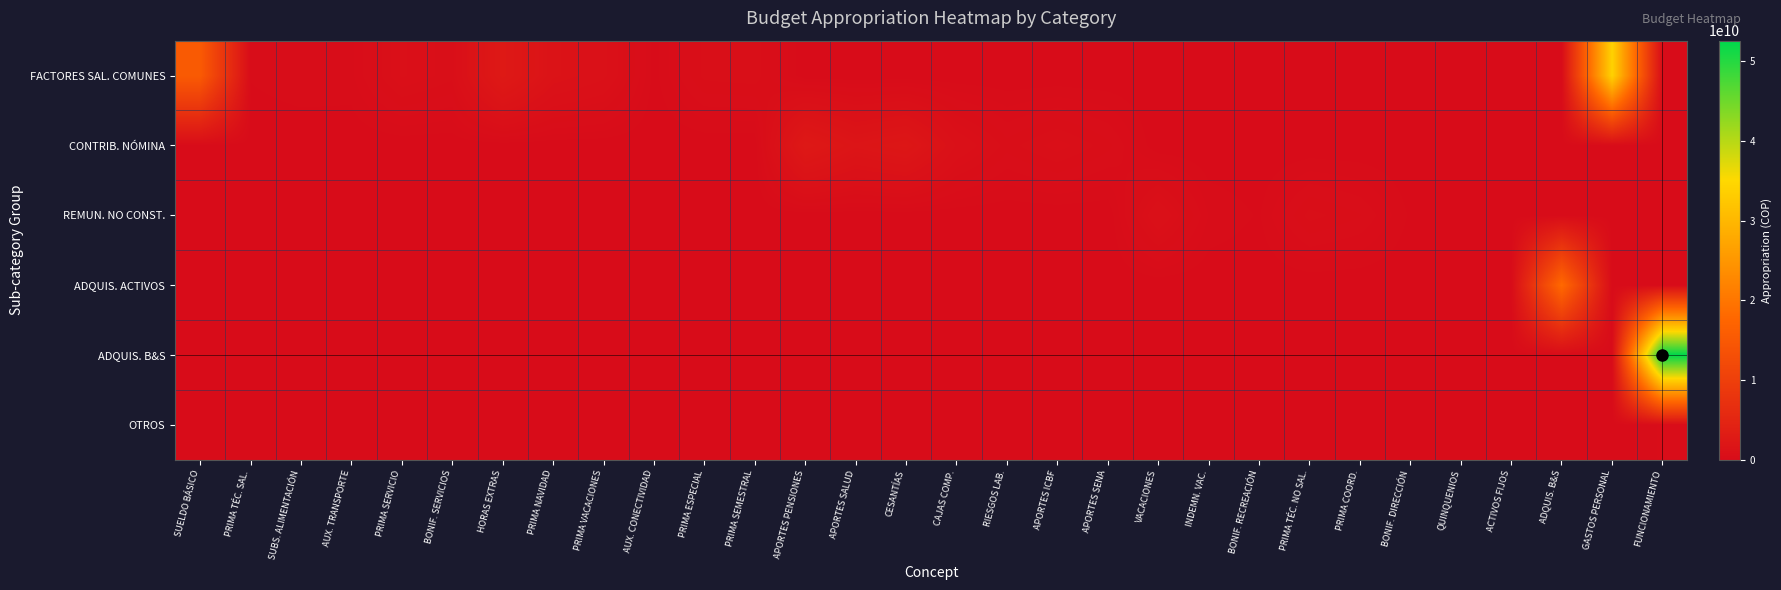

Reading left to right, transcribe all the data shown in this chart.

FACTORES SAL. COMUNES: SUELDO BÁSICO=15299642826	PRIMA TÉC. SAL.=114285943	SUBS. ALIMENTACIÓN=189125701	AUX. TRANSPORTE=175920619	PRIMA SERVICIO=740412321	BONIF. SERVICIOS=549912214	HORAS EXTRAS=2553077135	PRIMA NAVIDAD=1279310881	PRIMA VACACIONES=979217770	AUX. CONECTIVIDAD=57285668	PRIMA ESPECIAL=549324380	PRIMA SEMESTRAL=585484542	APORTES PENSIONES=0	APORTES SALUD=0	CESANTÍAS=0	CAJAS COMP.=0	RIESGOS LAB.=0	APORTES ICBF=0	APORTES SENA=0	VACACIONES=0	INDEMN. VAC.=0	BONIF. RECREACIÓN=0	PRIMA TÉC. NO SAL.=0	PRIMA COORD.=0	BONIF. DIRECCIÓN=0	QUINQUENIOS=0	ACTIVOS FIJOS=0	ADQUIS. B&S=0	GASTOS PERSONAL=34007000000	FUNCIONAMIENTO=0
CONTRIB. NÓMINA: SUELDO BÁSICO=0	PRIMA TÉC. SAL.=0	SUBS. ALIMENTACIÓN=0	AUX. TRANSPORTE=0	PRIMA SERVICIO=0	BONIF. SERVICIOS=0	HORAS EXTRAS=0	PRIMA NAVIDAD=0	PRIMA VACACIONES=0	AUX. CONECTIVIDAD=0	PRIMA ESPECIAL=0	PRIMA SEMESTRAL=0	APORTES PENSIONES=2405497542	APORTES SALUD=1693617349	CESANTÍAS=2004866255	CAJAS COMP.=901614649	RIESGOS LAB.=458144756	APORTES ICBF=676162523	APORTES SENA=451096926	VACACIONES=0	INDEMN. VAC.=0	BONIF. RECREACIÓN=0	PRIMA TÉC. NO SAL.=0	PRIMA COORD.=0	BONIF. DIRECCIÓN=0	QUINQUENIOS=0	ACTIVOS FIJOS=0	ADQUIS. B&S=0	GASTOS PERSONAL=0	FUNCIONAMIENTO=0
REMUN. NO CONST.: SUELDO BÁSICO=0	PRIMA TÉC. SAL.=0	SUBS. ALIMENTACIÓN=0	AUX. TRANSPORTE=0	PRIMA SERVICIO=0	BONIF. SERVICIOS=0	HORAS EXTRAS=0	PRIMA NAVIDAD=0	PRIMA VACACIONES=0	AUX. CONECTIVIDAD=0	PRIMA ESPECIAL=0	PRIMA SEMESTRAL=0	APORTES PENSIONES=0	APORTES SALUD=0	CESANTÍAS=0	CAJAS COMP.=0	RIESGOS LAB.=0	APORTES ICBF=0	APORTES SENA=0	VACACIONES=911085414	INDEMN. VAC.=198935464	BONIF. RECREACIÓN=90758308	PRIMA TÉC. NO SAL.=562061030	PRIMA COORD.=419790239	BONIF. DIRECCIÓN=81170904	QUINQUENIOS=79198641	ACTIVOS FIJOS=0	ADQUIS. B&S=0	GASTOS PERSONAL=0	FUNCIONAMIENTO=0
ADQUIS. ACTIVOS: SUELDO BÁSICO=0	PRIMA TÉC. SAL.=0	SUBS. ALIMENTACIÓN=0	AUX. TRANSPORTE=0	PRIMA SERVICIO=0	BONIF. SERVICIOS=0	HORAS EXTRAS=0	PRIMA NAVIDAD=0	PRIMA VACACIONES=0	AUX. CONECTIVIDAD=0	PRIMA ESPECIAL=0	PRIMA SEMESTRAL=0	APORTES PENSIONES=0	APORTES SALUD=0	CESANTÍAS=0	CAJAS COMP.=0	RIESGOS LAB.=0	APORTES ICBF=0	APORTES SENA=0	VACACIONES=0	INDEMN. VAC.=0	BONIF. RECREACIÓN=0	PRIMA TÉC. NO SAL.=0	PRIMA COORD.=0	BONIF. DIRECCIÓN=0	QUINQUENIOS=0	ACTIVOS FIJOS=76265000	ADQUIS. B&S=18058473485	GASTOS PERSONAL=0	FUNCIONAMIENTO=0
ADQUIS. B&S: SUELDO BÁSICO=0	PRIMA TÉC. SAL.=0	SUBS. ALIMENTACIÓN=0	AUX. TRANSPORTE=0	PRIMA SERVICIO=0	BONIF. SERVICIOS=0	HORAS EXTRAS=0	PRIMA NAVIDAD=0	PRIMA VACACIONES=0	AUX. CONECTIVIDAD=0	PRIMA ESPECIAL=0	PRIMA SEMESTRAL=0	APORTES PENSIONES=0	APORTES SALUD=0	CESANTÍAS=0	CAJAS COMP.=0	RIESGOS LAB.=0	APORTES ICBF=0	APORTES SENA=0	VACACIONES=0	INDEMN. VAC.=0	BONIF. RECREACIÓN=0	PRIMA TÉC. NO SAL.=0	PRIMA COORD.=0	BONIF. DIRECCIÓN=0	QUINQUENIOS=0	ACTIVOS FIJOS=0	ADQUIS. B&S=0	GASTOS PERSONAL=0	FUNCIONAMIENTO=52591473485
OTROS: SUELDO BÁSICO=0	PRIMA TÉC. SAL.=0	SUBS. ALIMENTACIÓN=0	AUX. TRANSPORTE=0	PRIMA SERVICIO=0	BONIF. SERVICIOS=0	HORAS EXTRAS=0	PRIMA NAVIDAD=0	PRIMA VACACIONES=0	AUX. CONECTIVIDAD=0	PRIMA ESPECIAL=0	PRIMA SEMESTRAL=0	APORTES PENSIONES=0	APORTES SALUD=0	CESANTÍAS=0	CAJAS COMP.=0	RIESGOS LAB.=0	APORTES ICBF=0	APORTES SENA=0	VACACIONES=0	INDEMN. VAC.=0	BONIF. RECREACIÓN=0	PRIMA TÉC. NO SAL.=0	PRIMA COORD.=0	BONIF. DIRECCIÓN=0	QUINQUENIOS=0	ACTIVOS FIJOS=0	ADQUIS. B&S=0	GASTOS PERSONAL=0	FUNCIONAMIENTO=231000000